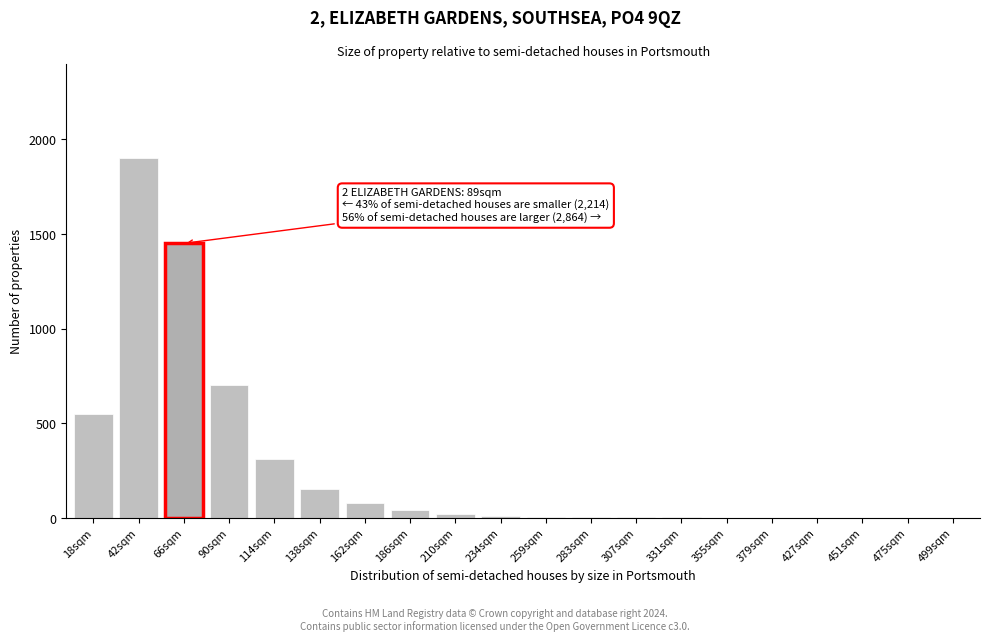

What is the sum of all values?

5228